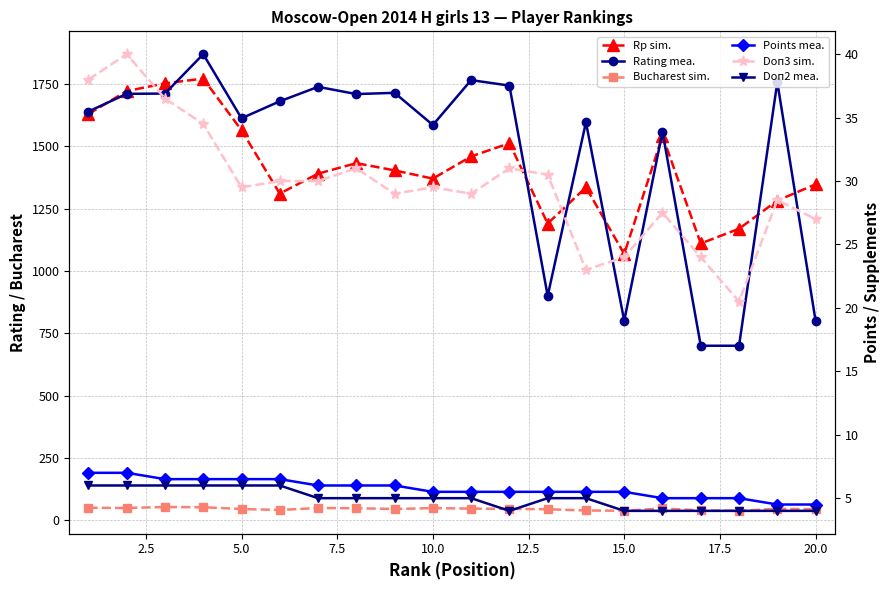

True or false: Rating mea. has more than 2 interior local peaks.

True